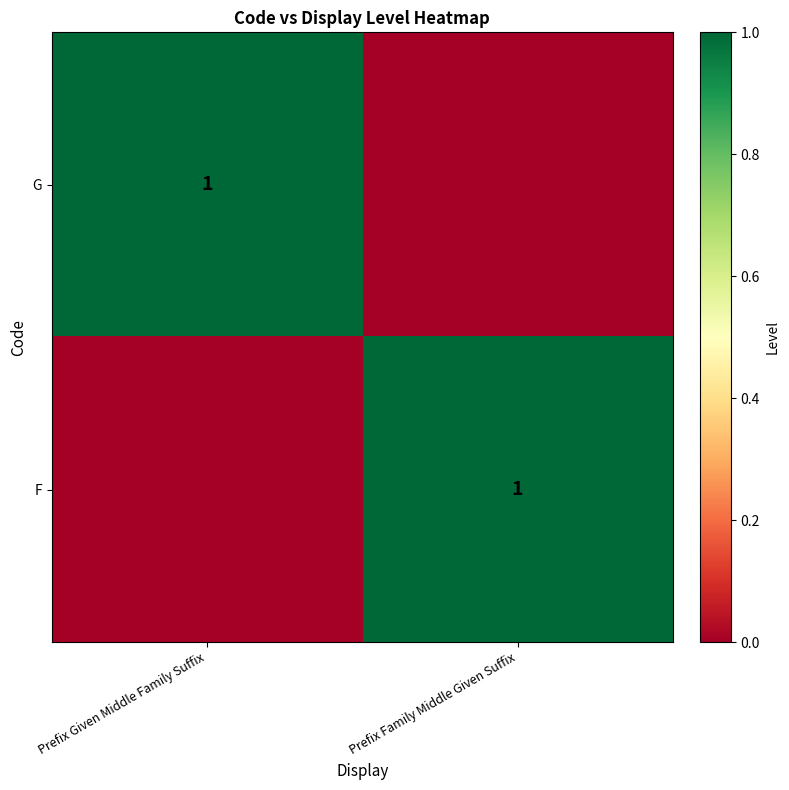

The value of G at Prefix Given Middle Family Suffix is 1. True or false?

True